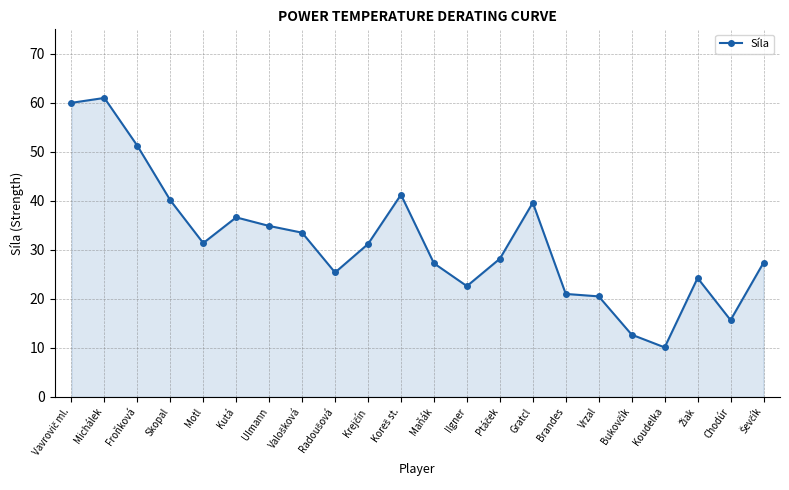

Where is the first local maximum?

Michálek